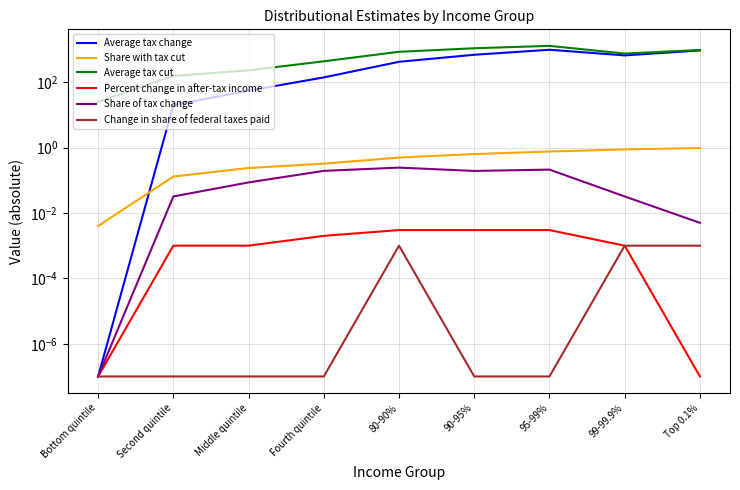

What is the label of the 9th point from the left?

Top 0.1%